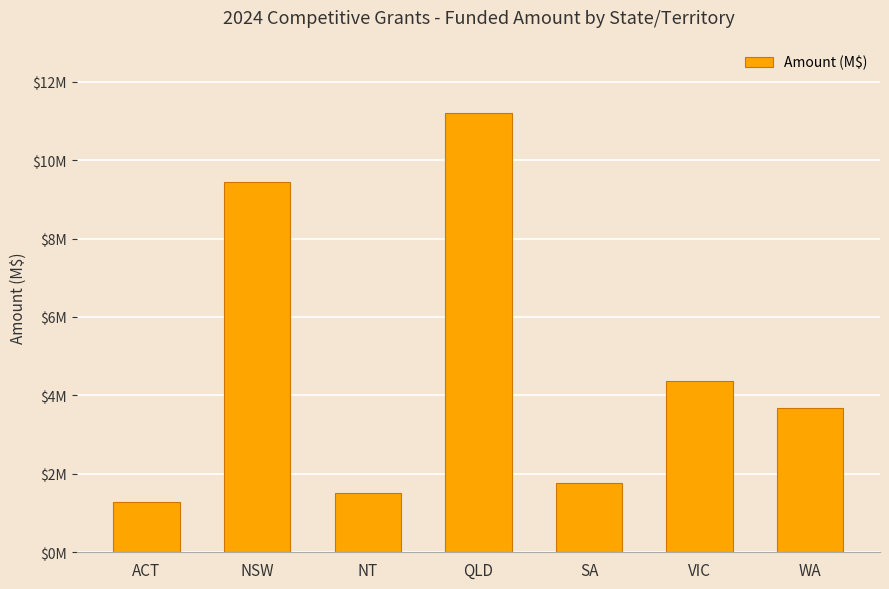

List the labels in order of value, largest first.

QLD, NSW, VIC, WA, SA, NT, ACT